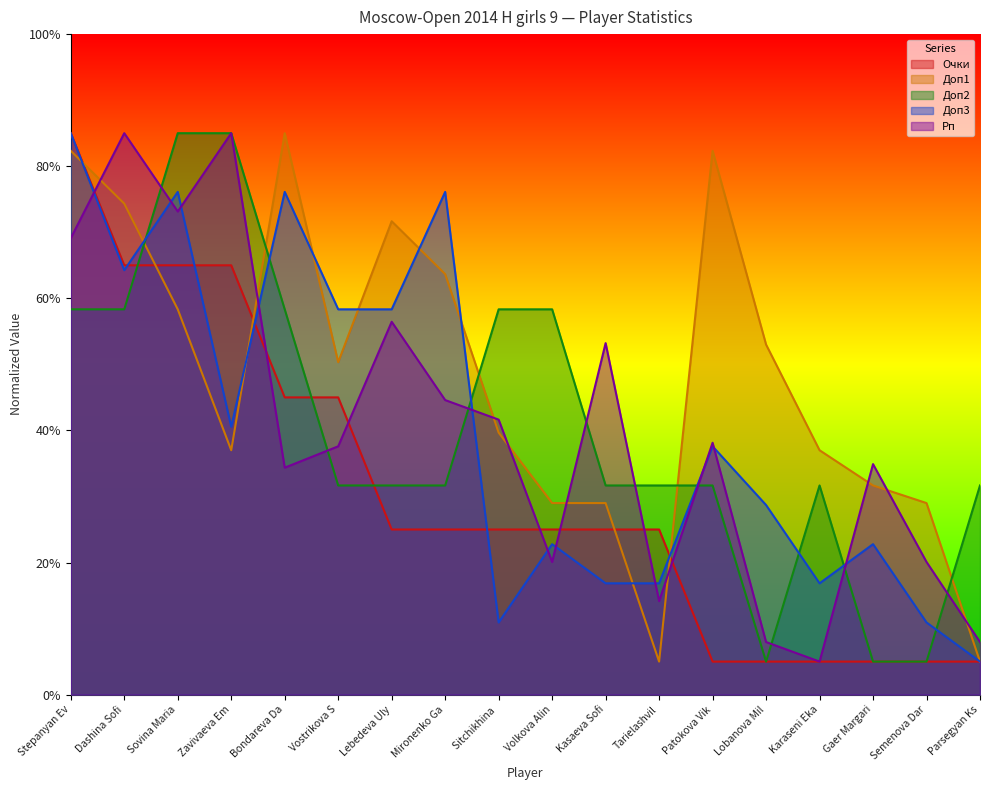

How many intersections are there between Доп3 and Рп?

11